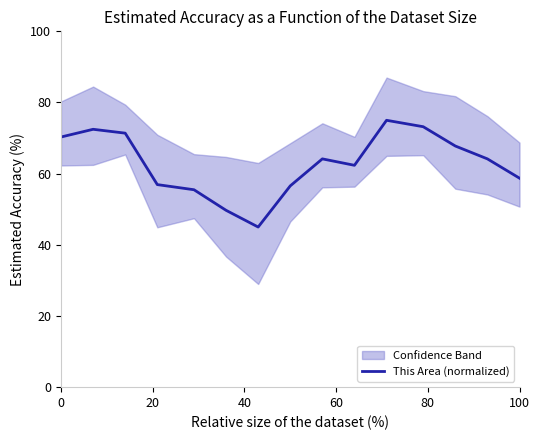

The This Area (normalized) series shows 58.7 at 100. True or false?

True